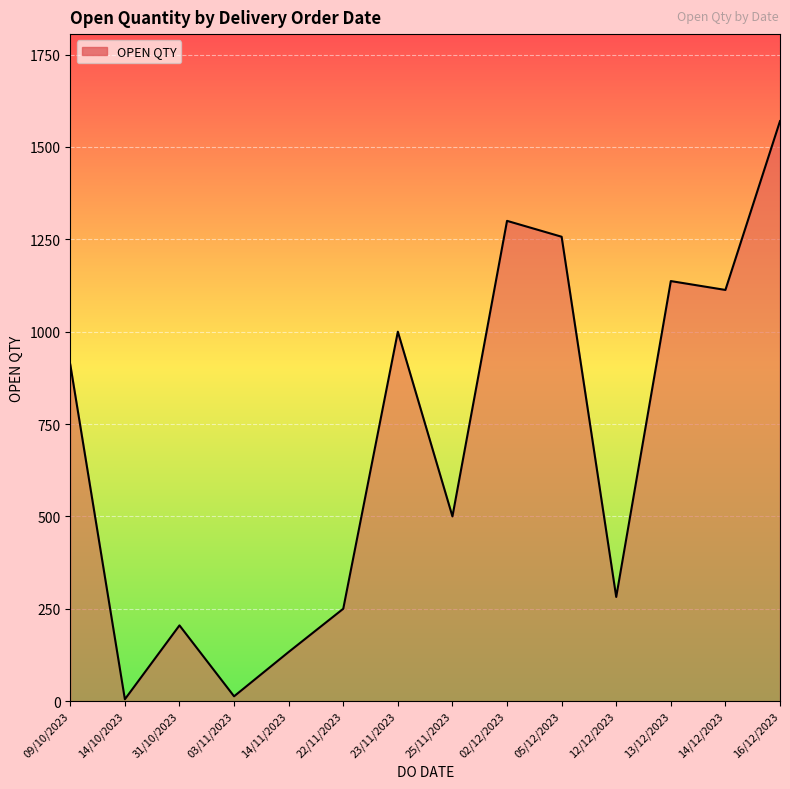

What is the minimum value shown in the chart?

5